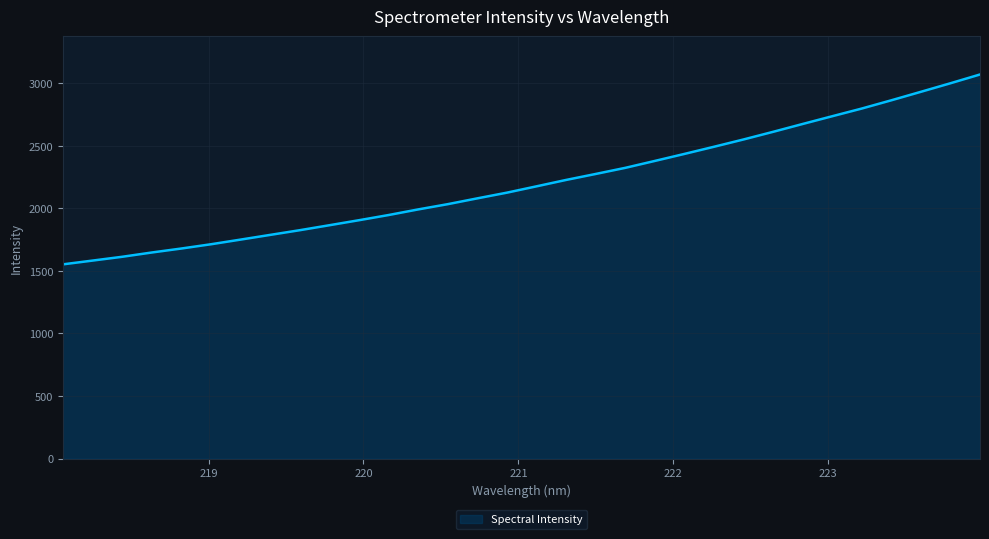

What is the minimum value shown in the chart?

1552.8